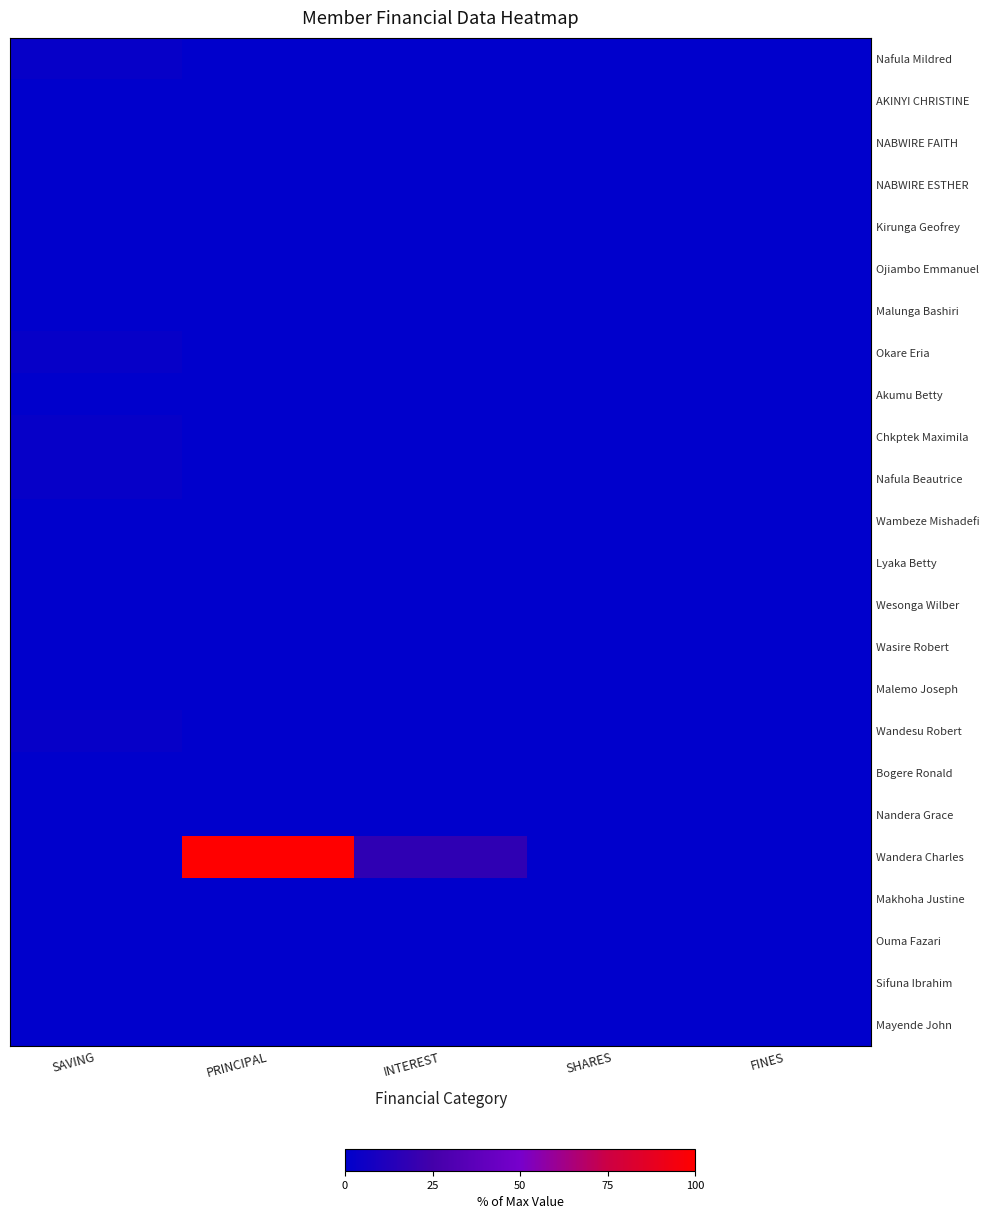

Which has a higher value, PRINCIPAL or FINES?

PRINCIPAL